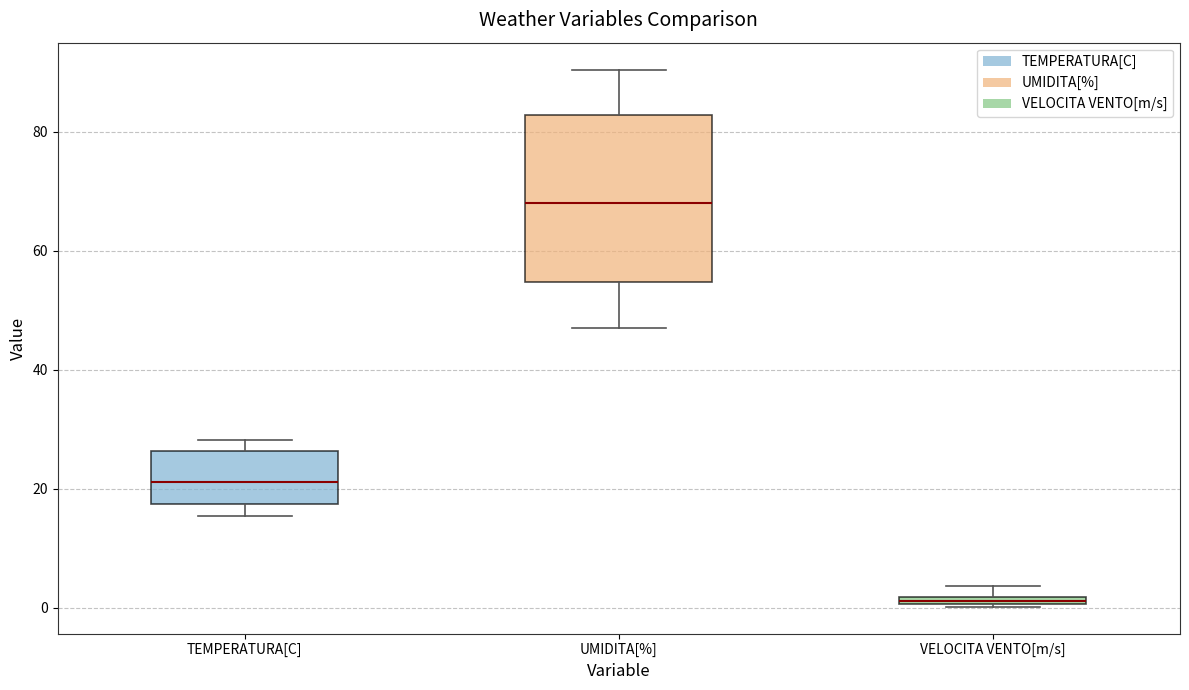

Comparing the boxes themselves (not the whiskers), which one is the tallest?

UMIDITA[%]